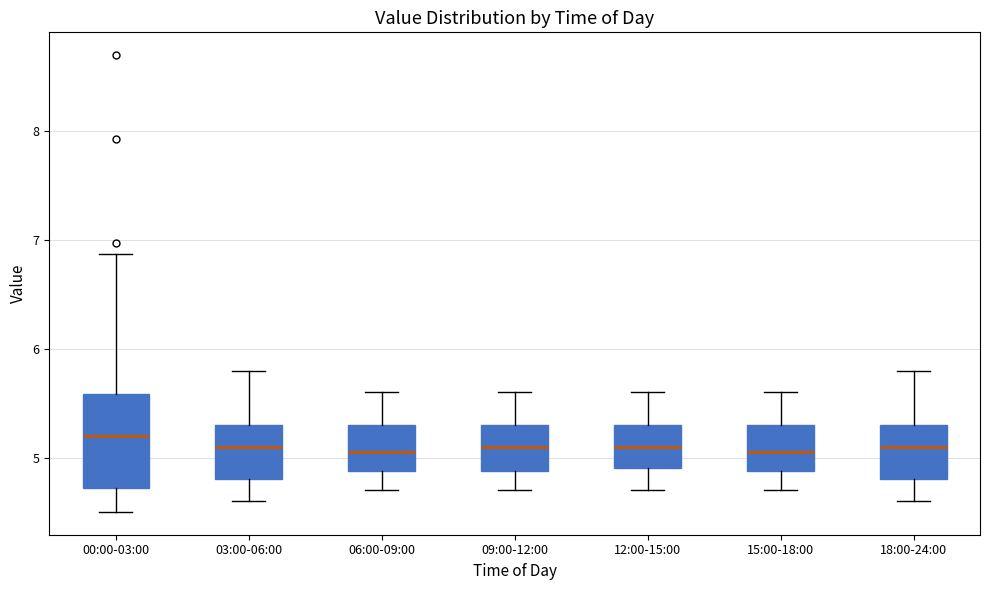

Reading left to right, transcribe this box plot: for each box, give where its median line is, the range the box spans, and where its two whiskers end, as read against the y-axis. The values are not printed on the chart, so give them approximately, as read against the axis.

00:00-03:00: median 5.2, box 4.7 to 5.6, whiskers 4.5 to 6.9
03:00-06:00: median 5.1, box 4.8 to 5.3, whiskers 4.6 to 5.8
06:00-09:00: median 5.1, box 4.9 to 5.3, whiskers 4.7 to 5.6
09:00-12:00: median 5.1, box 4.9 to 5.3, whiskers 4.7 to 5.6
12:00-15:00: median 5.1, box 4.9 to 5.3, whiskers 4.7 to 5.6
15:00-18:00: median 5.1, box 4.9 to 5.3, whiskers 4.7 to 5.6
18:00-24:00: median 5.1, box 4.8 to 5.3, whiskers 4.6 to 5.8